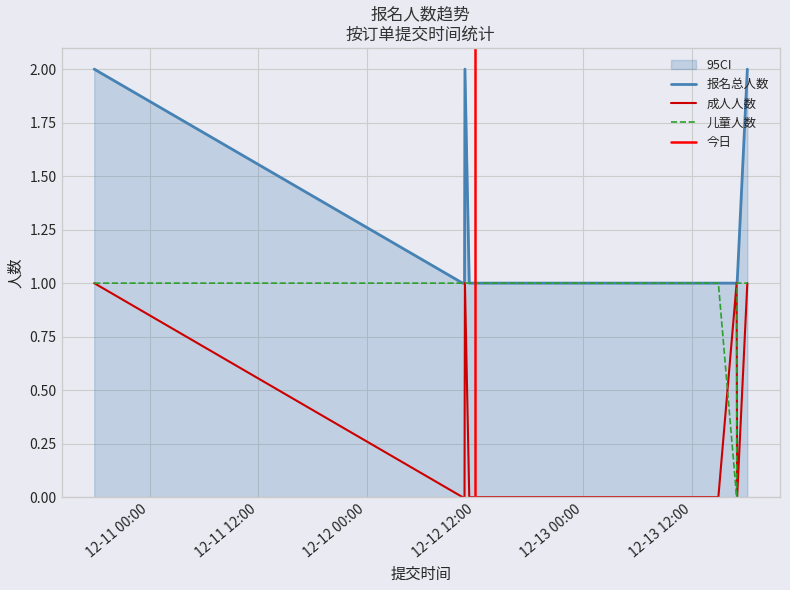

Where is the first local minimum for 儿童人数?

2019-12-13 16:57:29